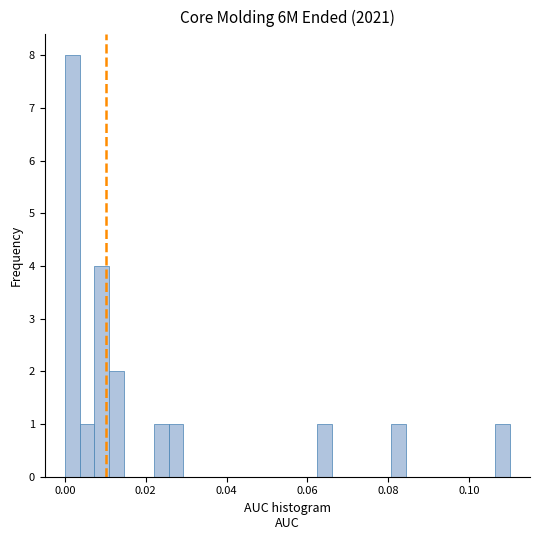

Read against the x-axis, roughly where is the centre of the tallest bar?

0.002